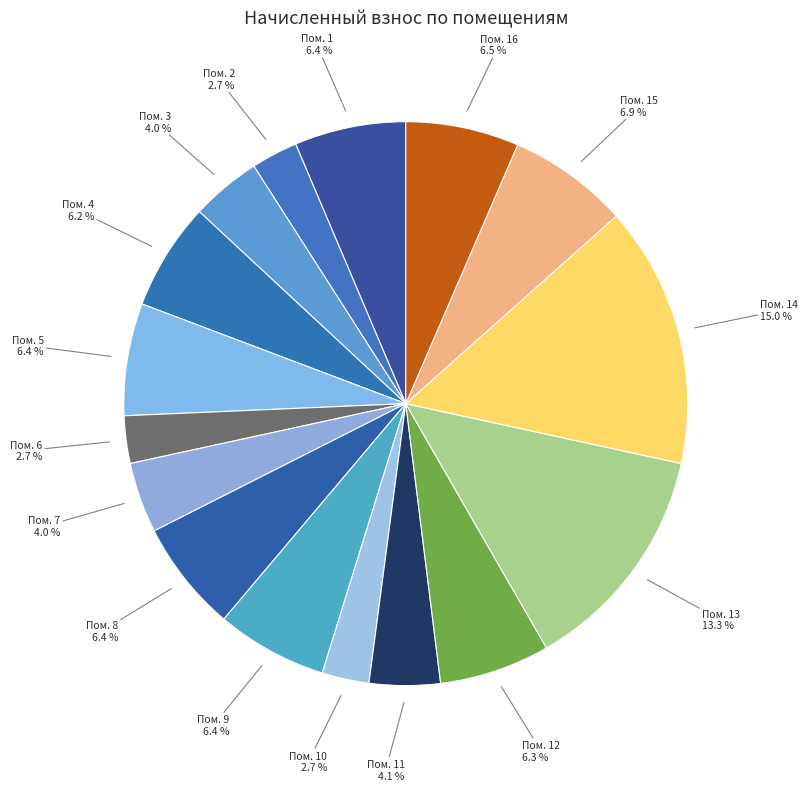

How many segments does this pie chart have?

16